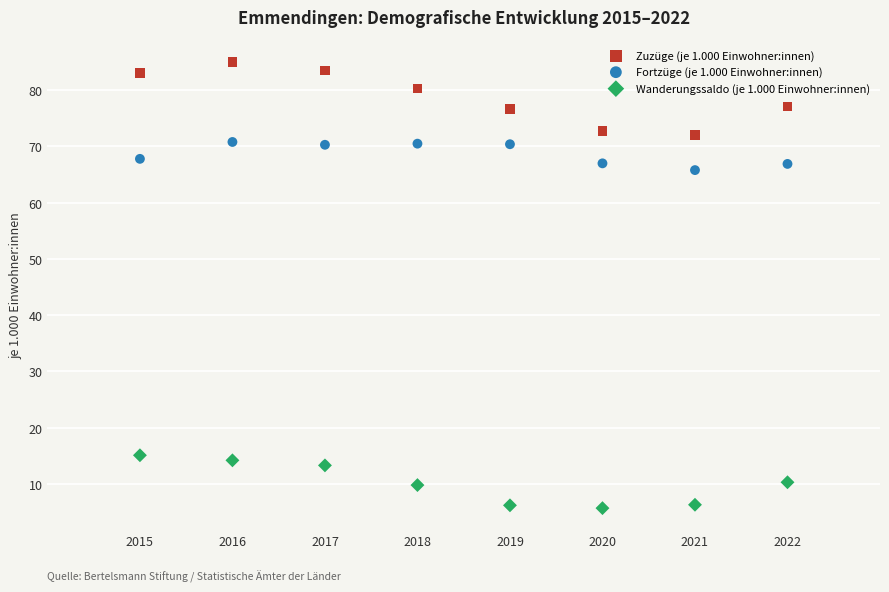

Across all series, what Y value is closest to 45?

65.8